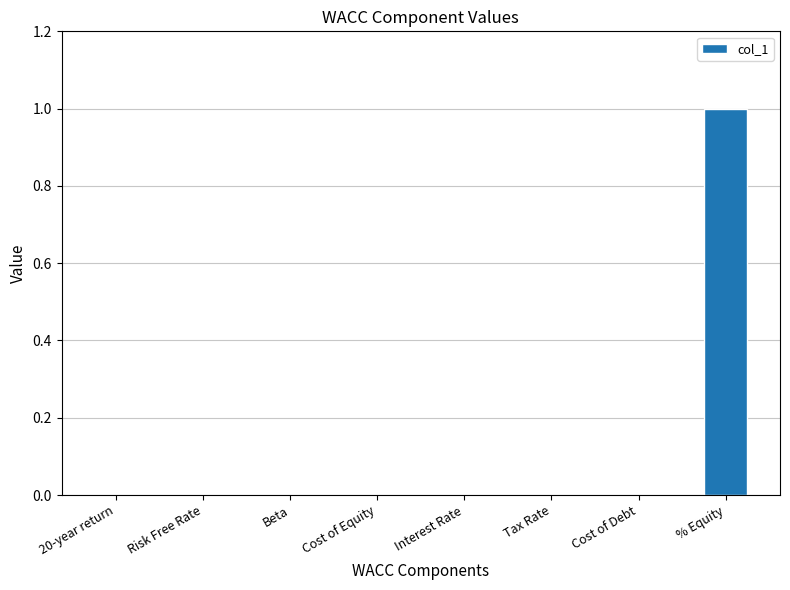

What is the maximum value shown in the chart?

1